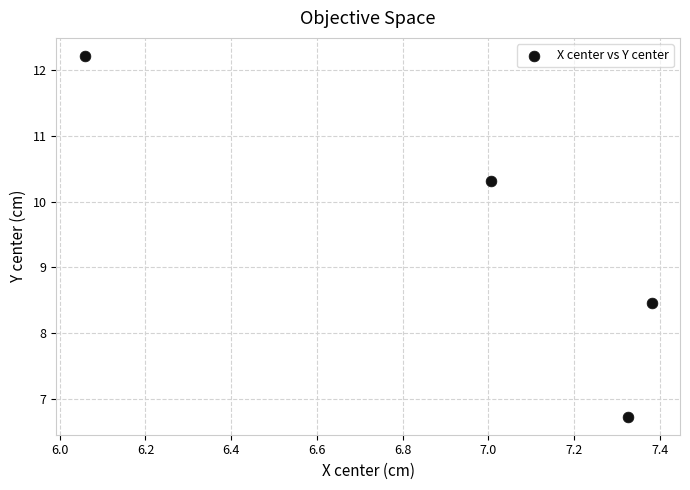

What is the average Y value?

9.4